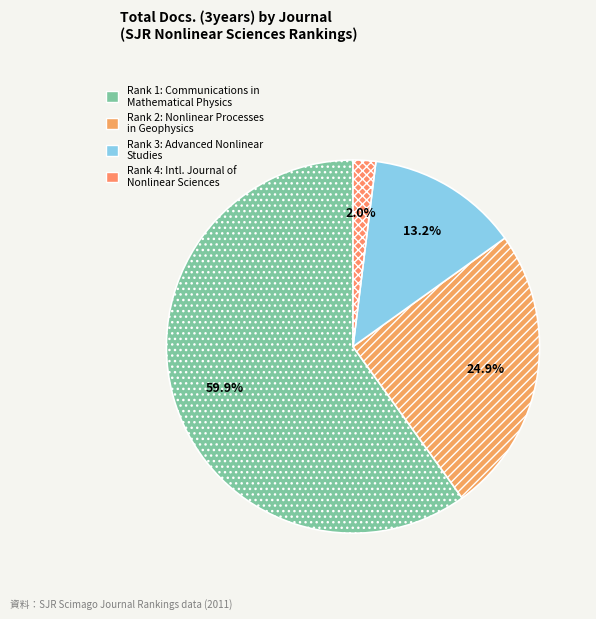

How many segments does this pie chart have?

4